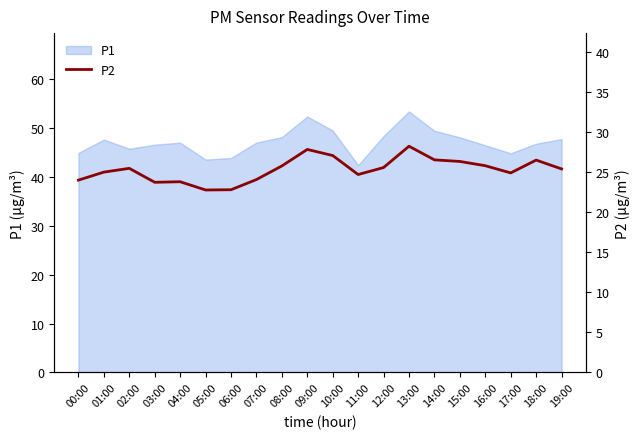

Reading left to right, what are all the values shown in this chart?

24.0	25.0	25.5	23.7	23.8	22.8	22.8	24.1	25.8	27.8	27.1	24.7	25.6	28.2	26.5	26.3	25.8	24.9	26.5	25.4